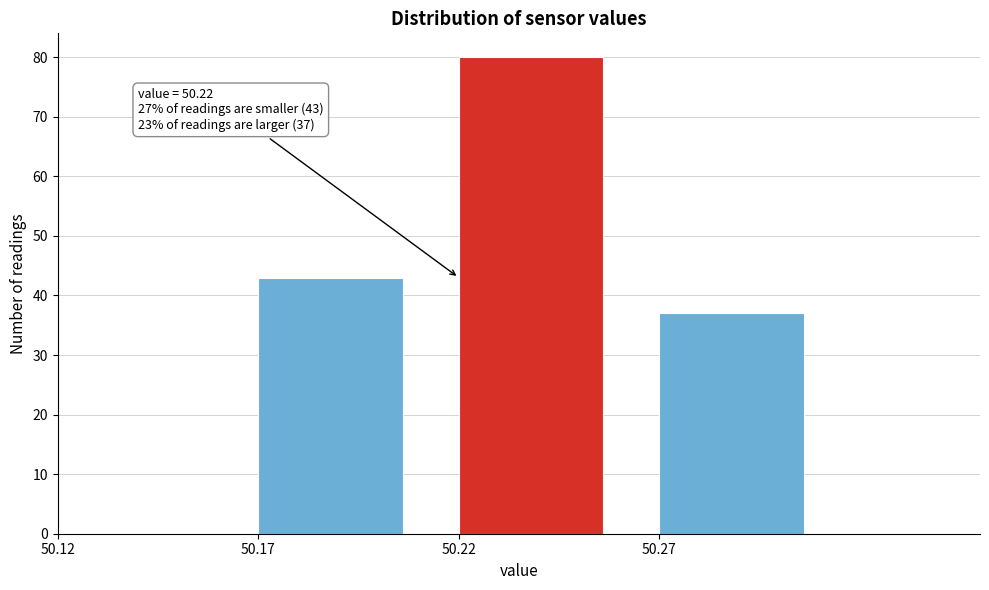

Which range on the x-axis has the tallest bar?

50.22 to 50.27